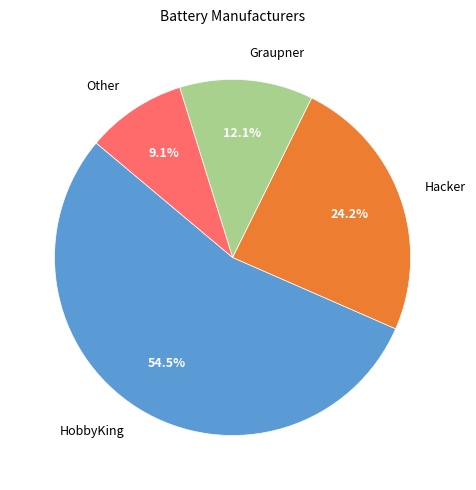

Is the sum of Other and Graupner greater than half?

No